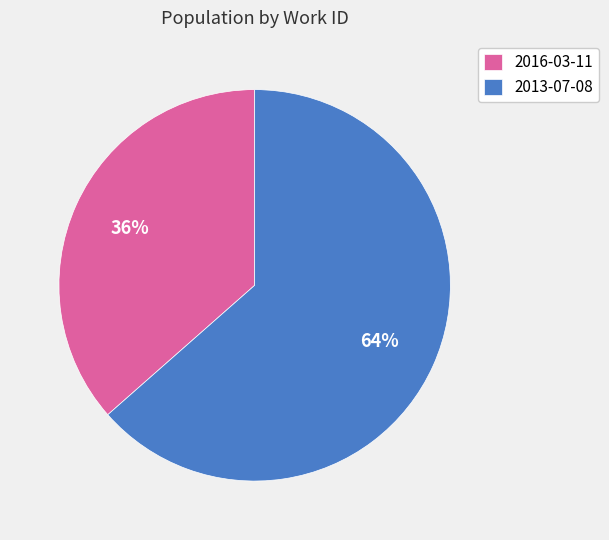

Which has a higher value, 2013-07-08 or 2016-03-11?

2013-07-08